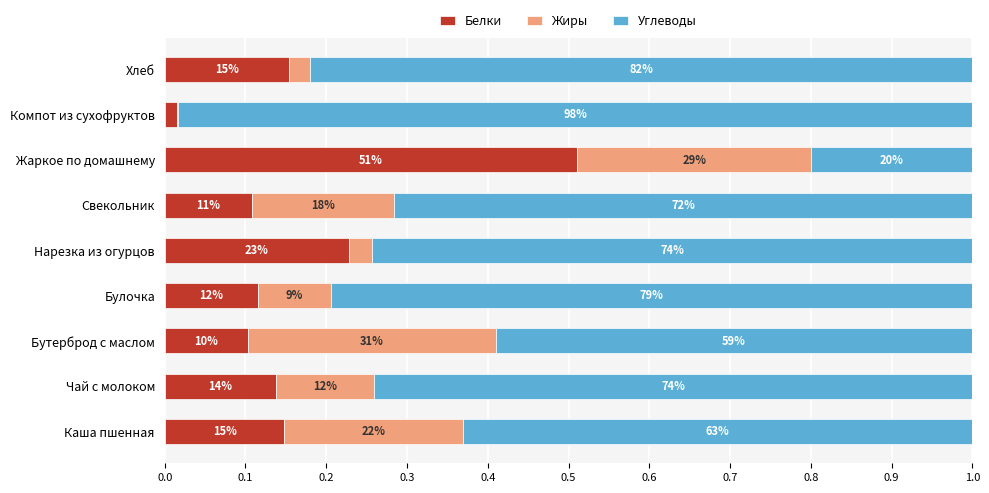

What are all the series names shown in the legend?

Белки, Жиры, Углеводы